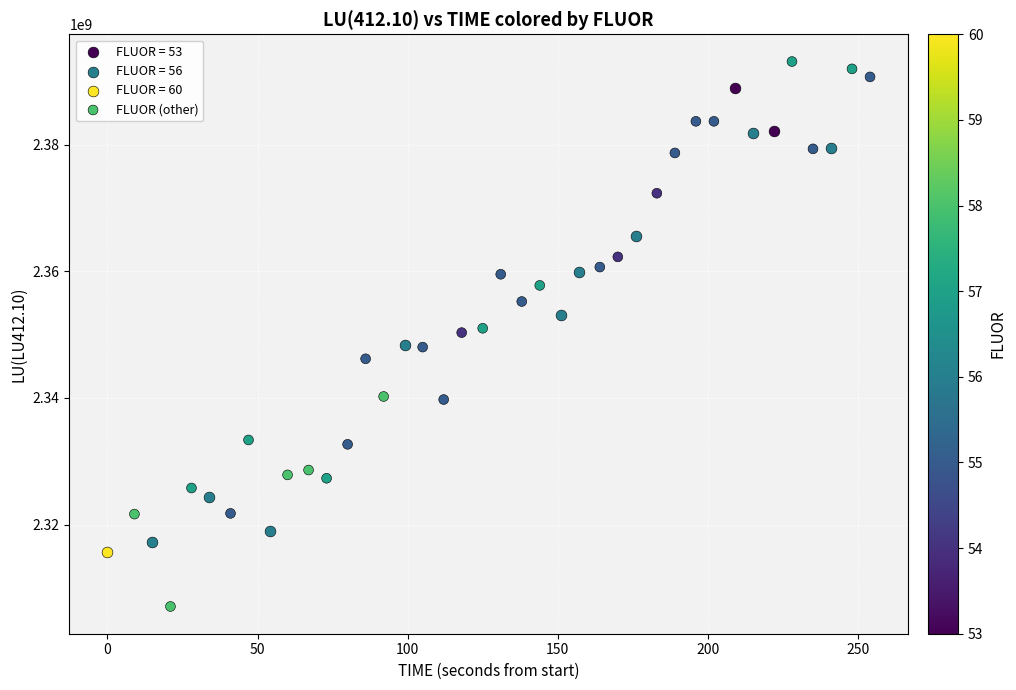

What are all the series names shown in the legend?

FLUOR = 53, FLUOR = 56, FLUOR = 60, FLUOR (other)